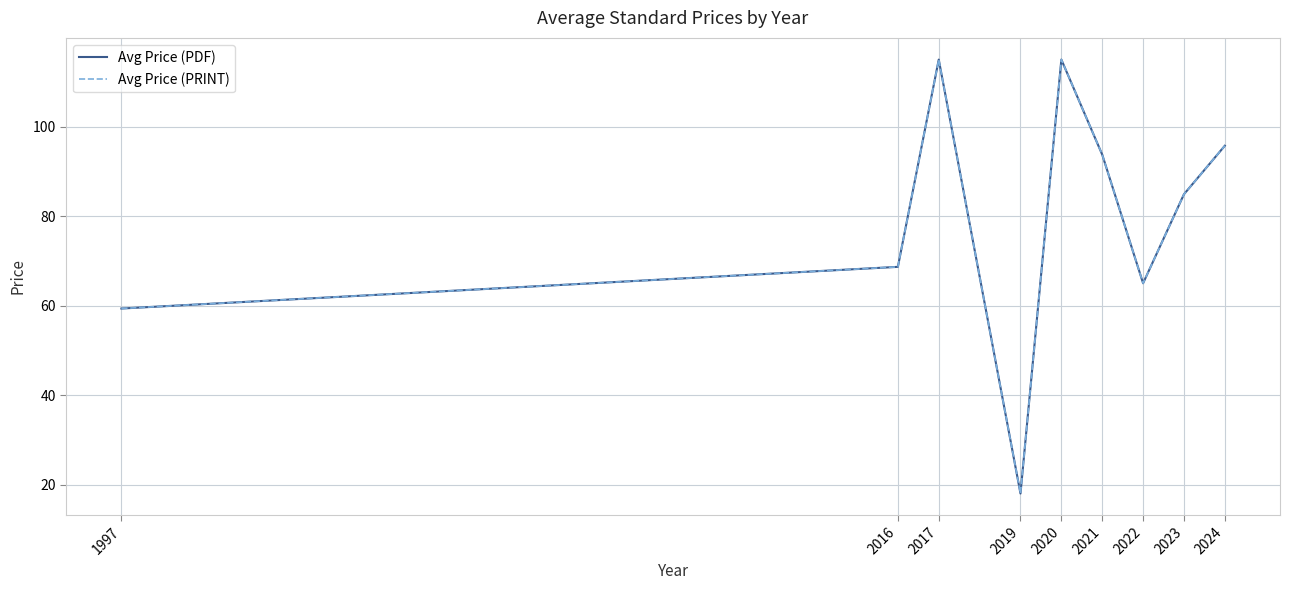

True or false: Avg Price (PRINT) has more than 1 interior local peaks.

True